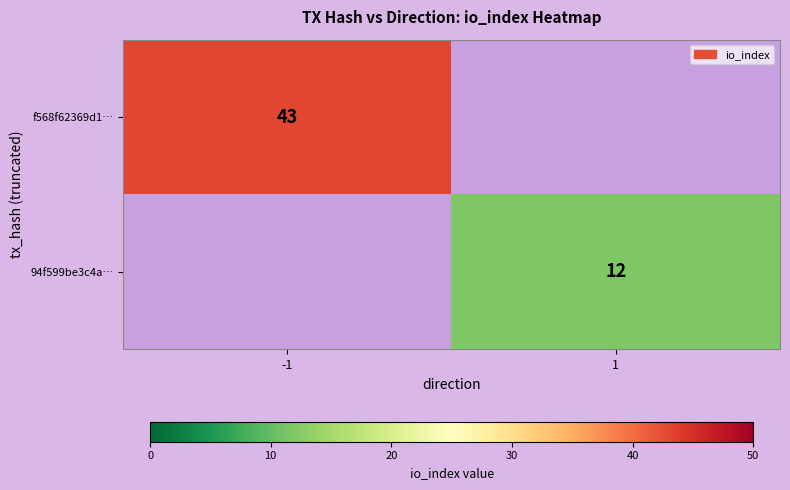

The 94f599be3c4a… series shows 6 at 1. True or false?

False